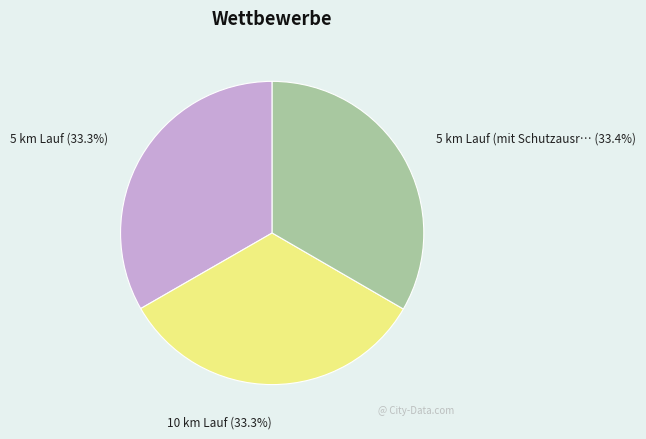

Is there any slice that represents more than half of the pie?

No